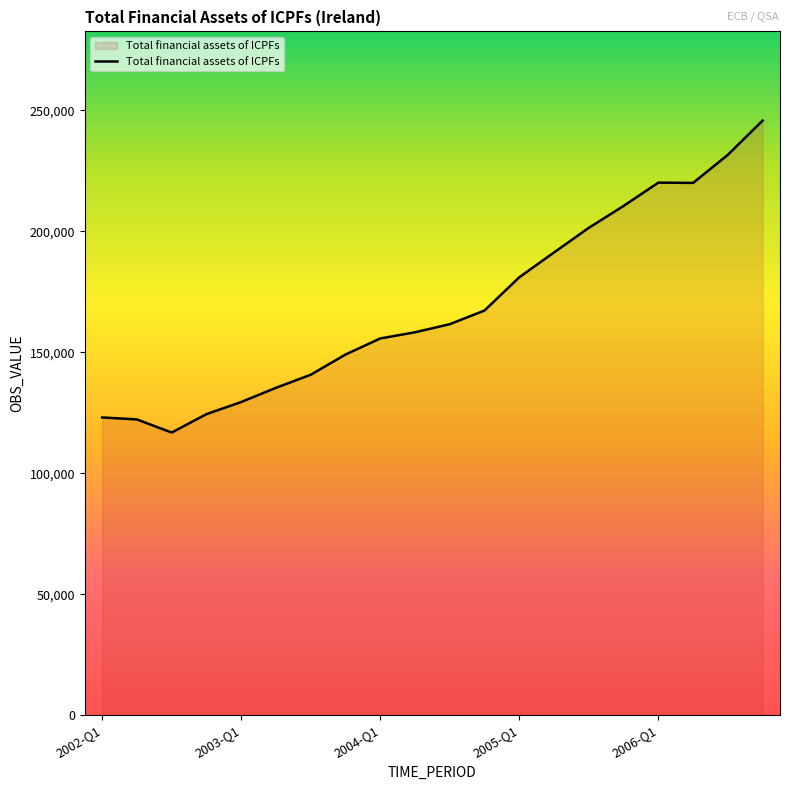

Does the chart have visible grid lines?

No